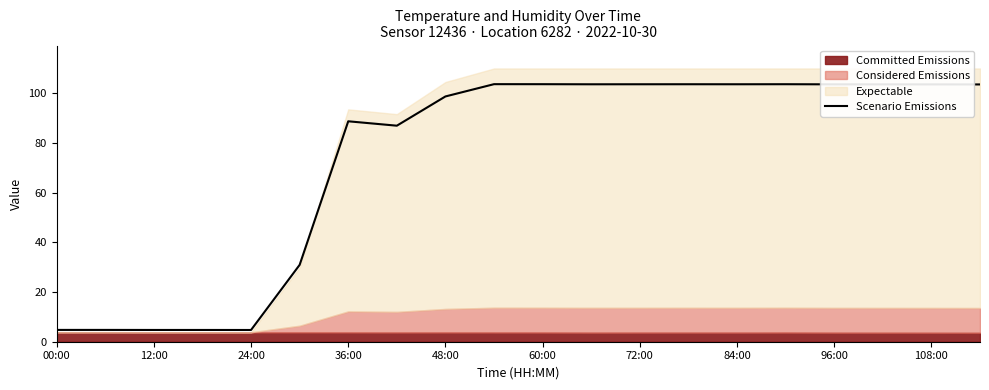

What is the highest value of the Scenario Emissions series?

103.6